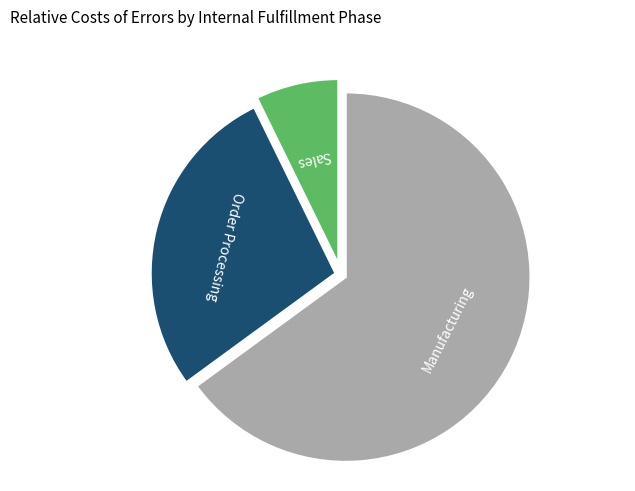

Do Order Processing and Sales together represent more than half of the pie?

No